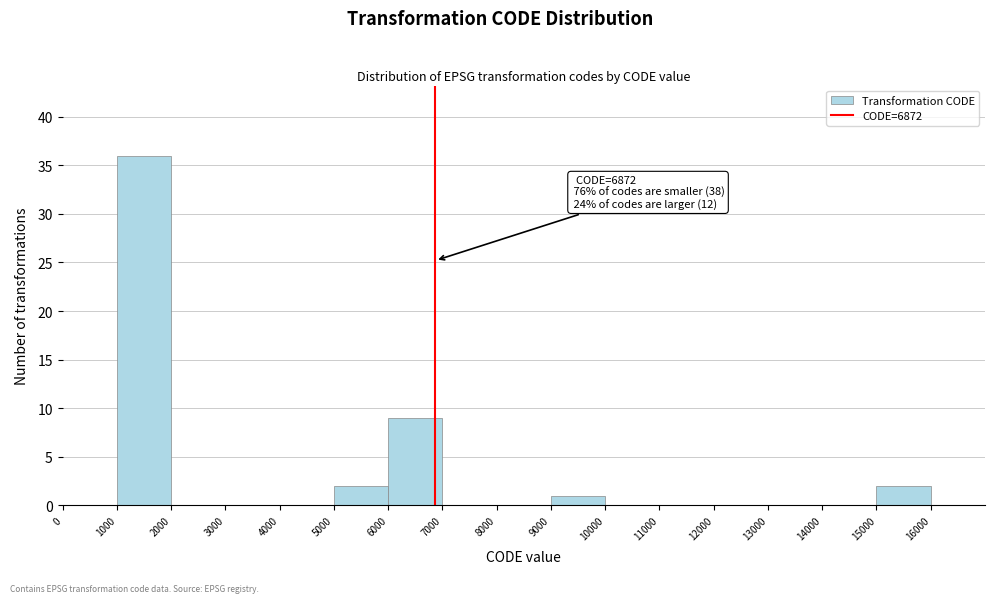

Over which range of the x-axis is the bar tallest?

1000 to 2000